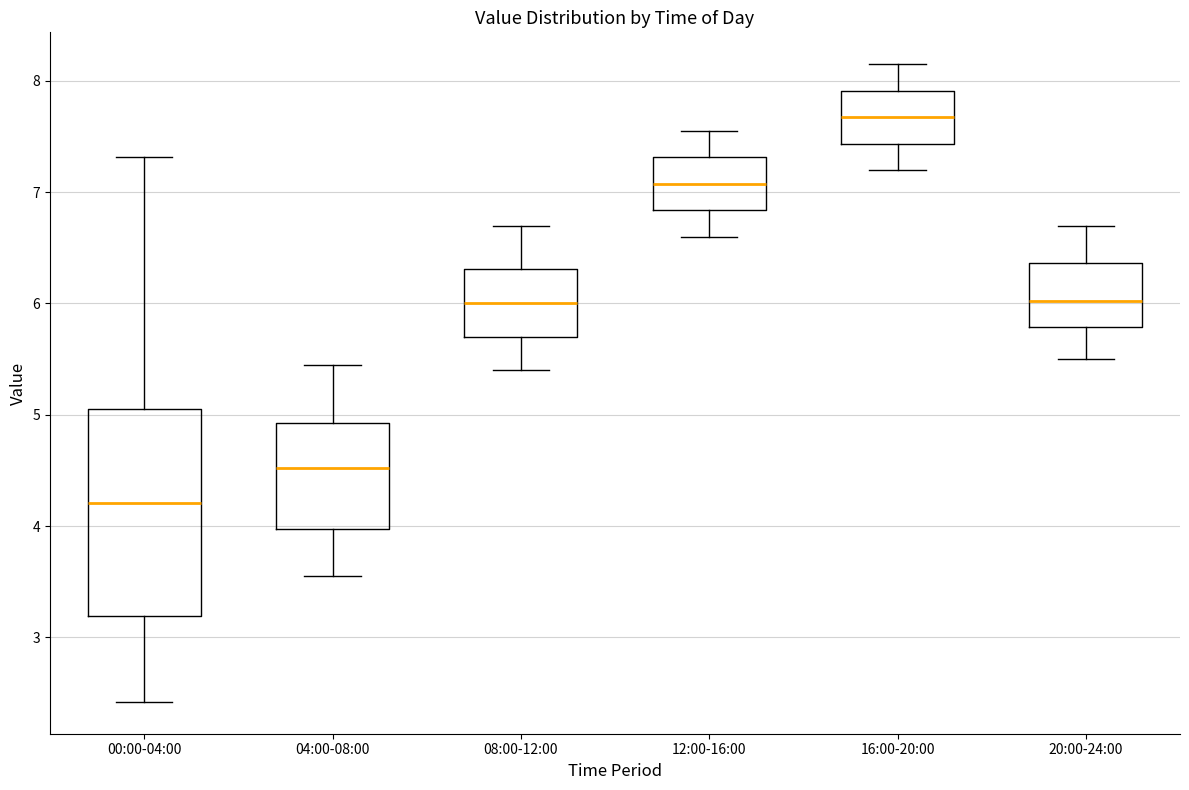

Which box's median line is the highest?

16:00-20:00